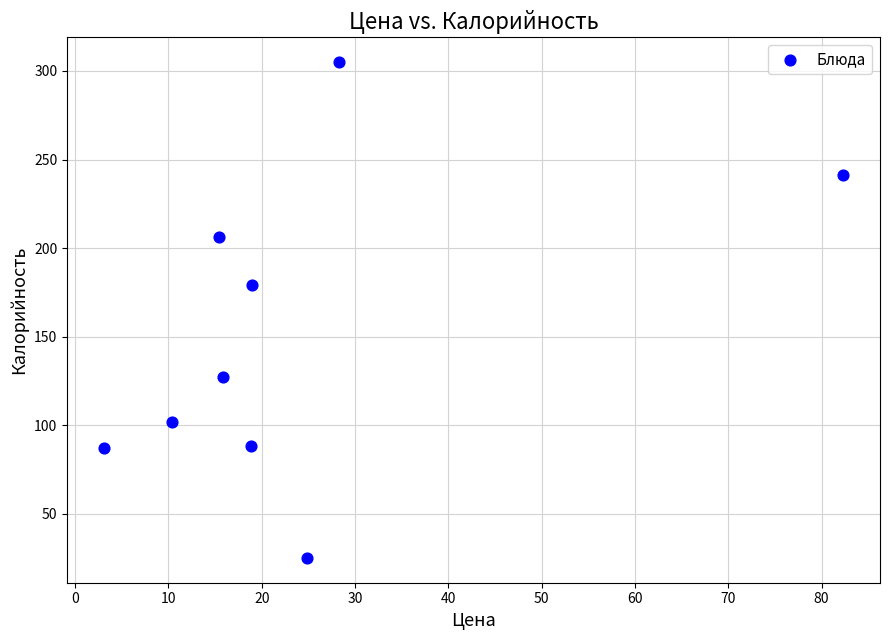

What Y value in the scatter plot is closest to 165?

179